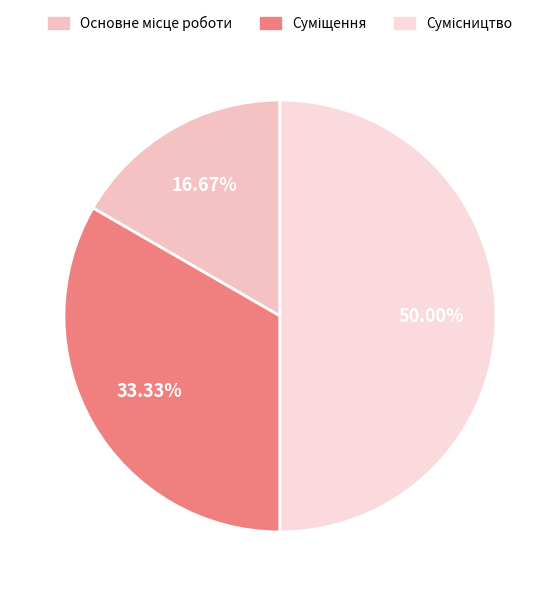

Count the number of slices in the pie.

3